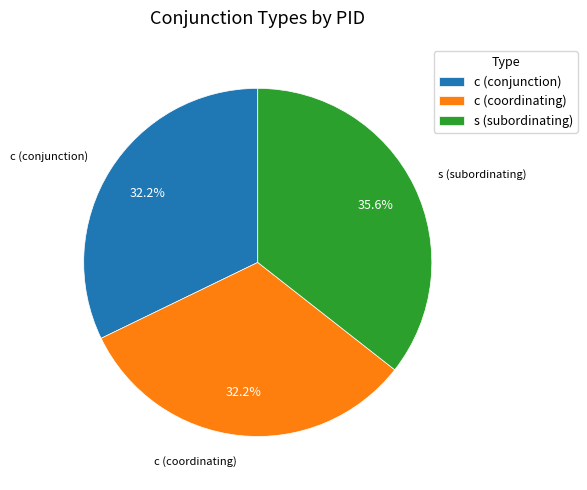

To the nearest percent, what is the difference between the largest and smallest slice percentages?

3%